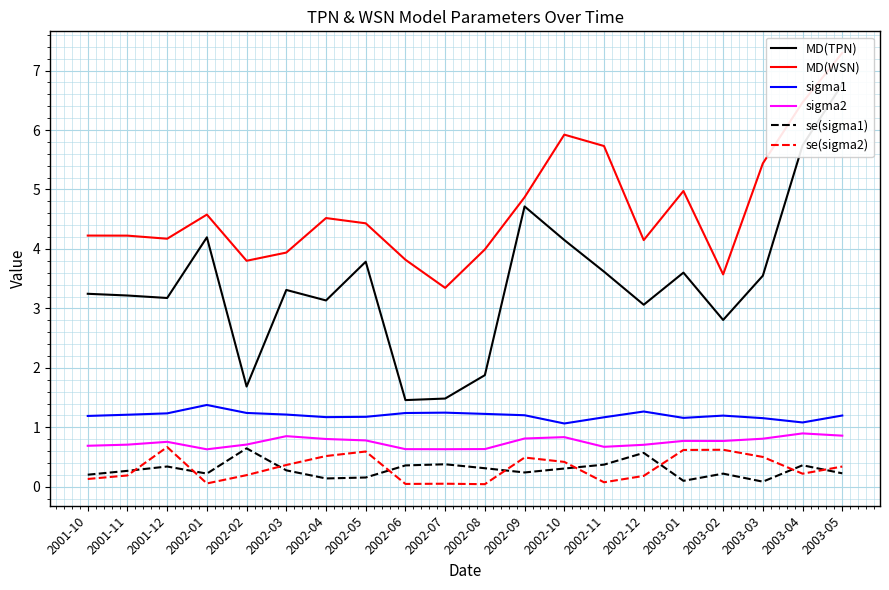

Is this an area chart (filled region under the line)?

No